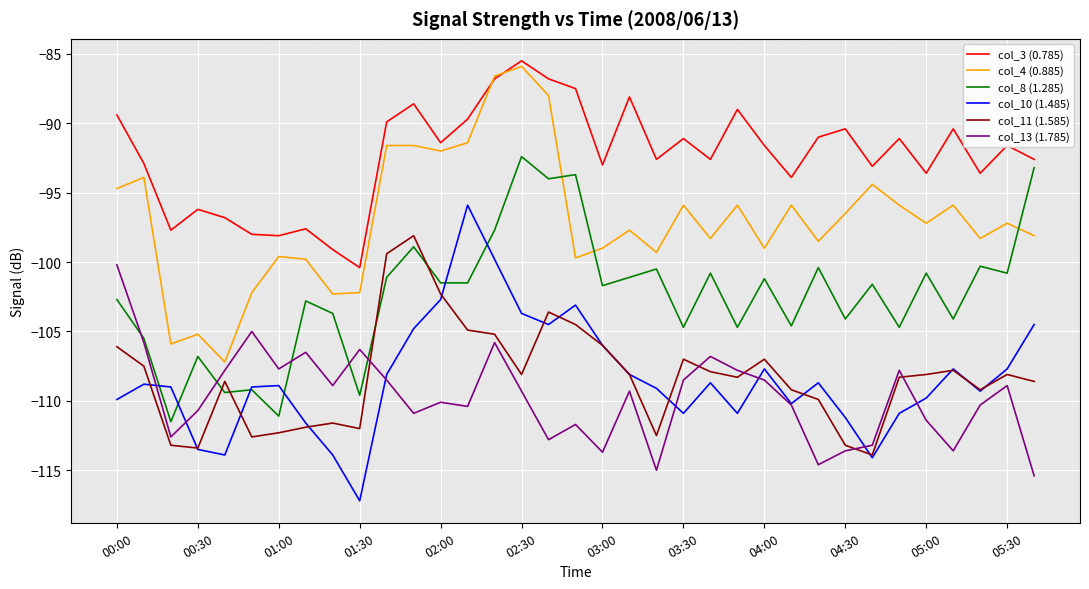

True or false: col_3 (0.785) and col_13 (1.785) cross at least once.

False